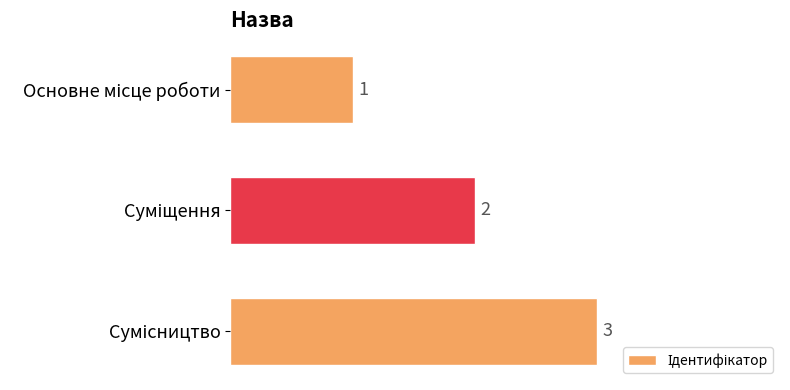

What is the sum of all values?

6